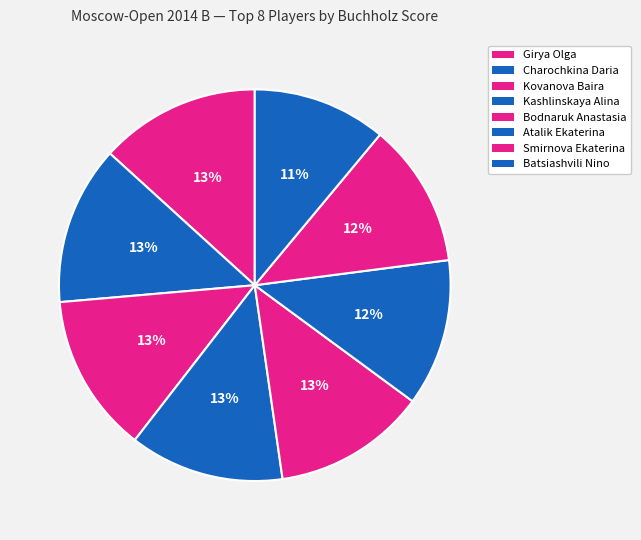

How many segments does this pie chart have?

8